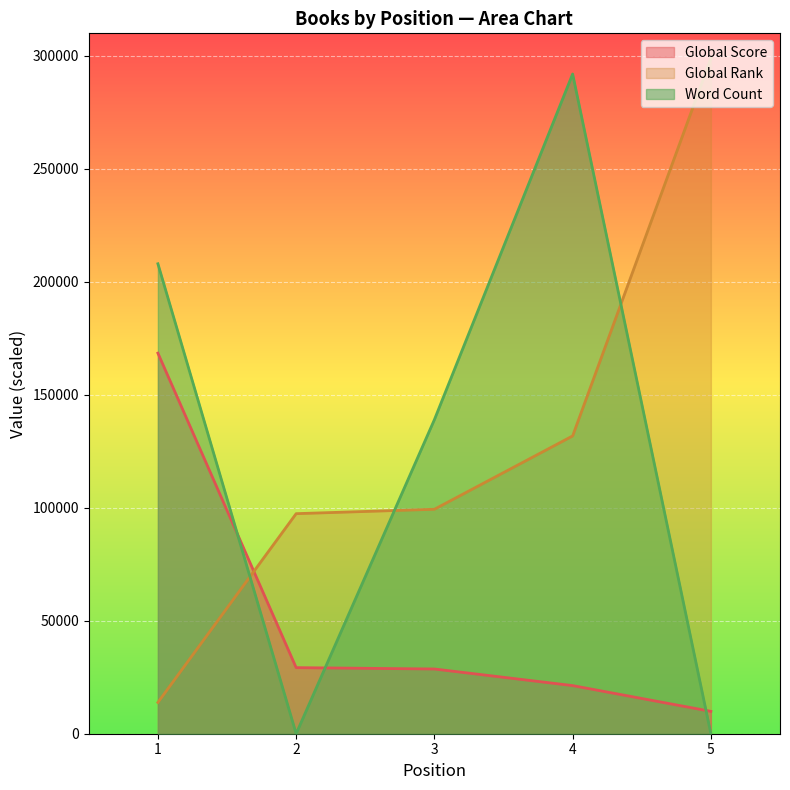

How many interior local valleys does the Word Count series have?

1